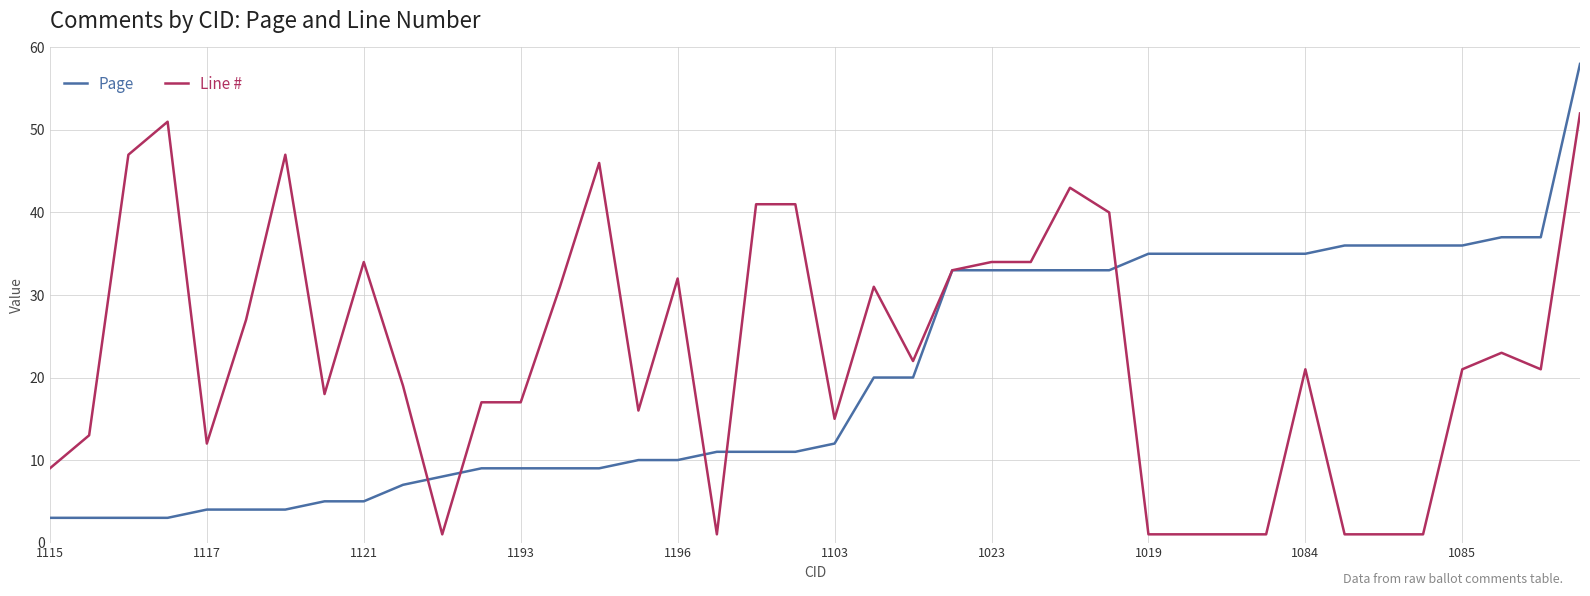

Which series has the largest range (max minus min)?

Page